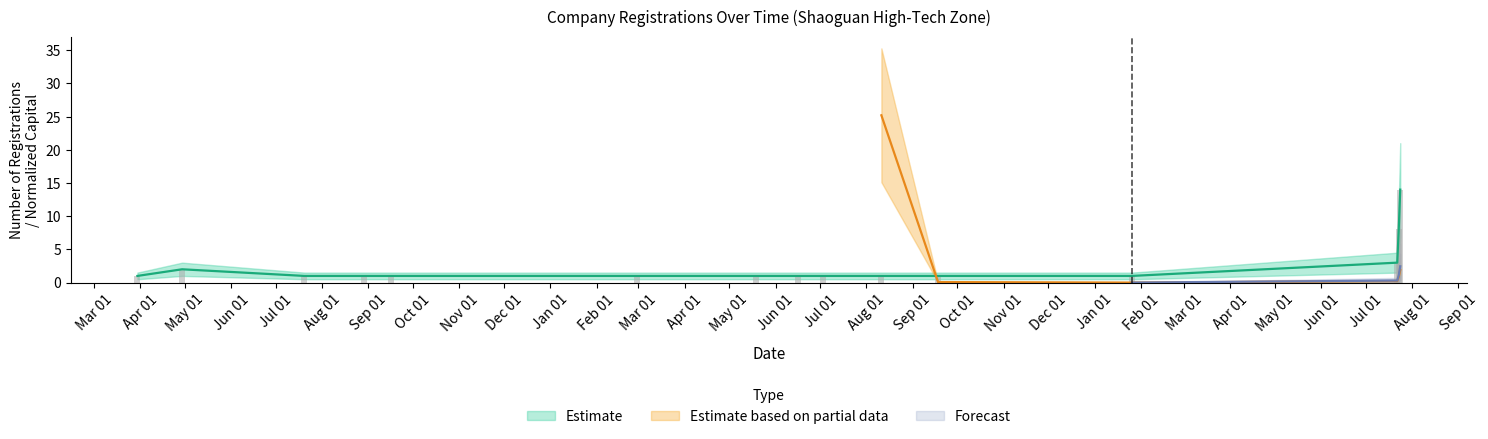

How many data points are above 1?

4